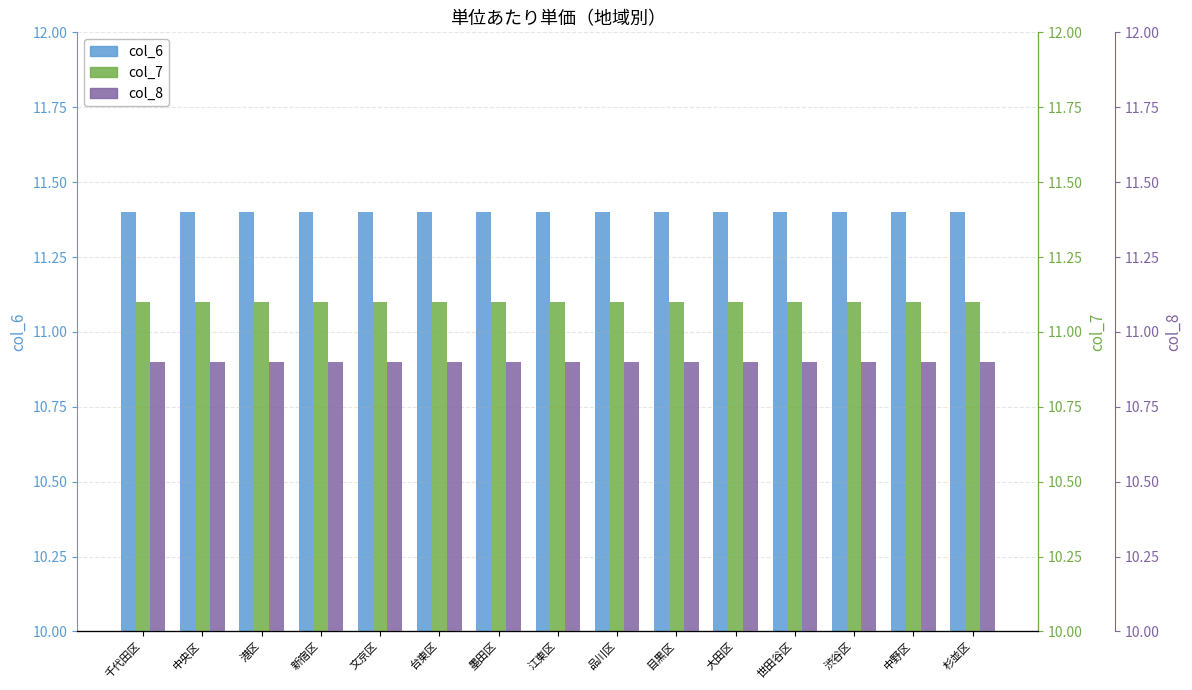

What value does the col_6 series have at 中央区?

11.4